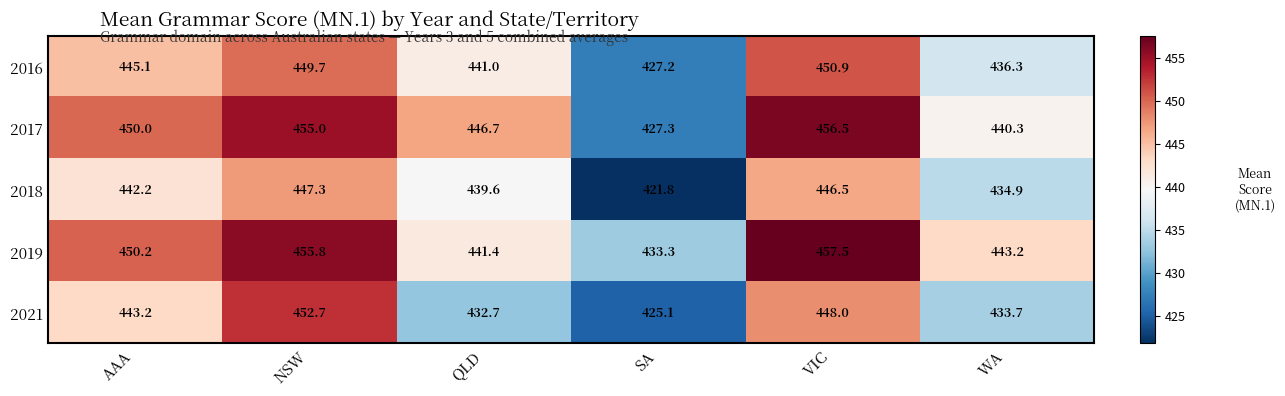

Rank the series at NSW from lowest to highest value.

2018, 2016, 2021, 2017, 2019